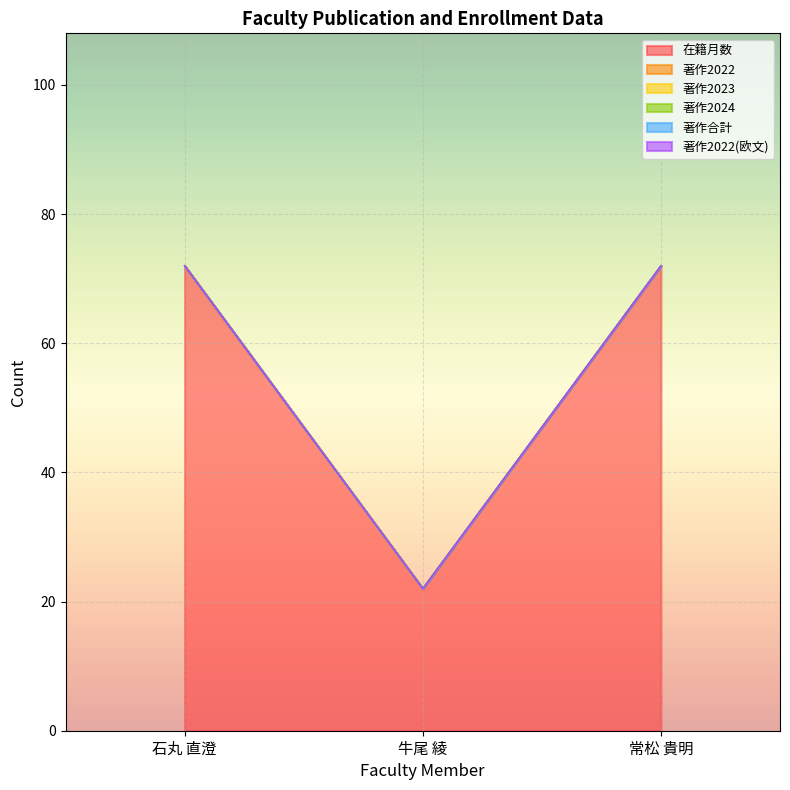

What is the sum of the 在籍月数 values at 石丸 直澄 and 常松 貴明?

144